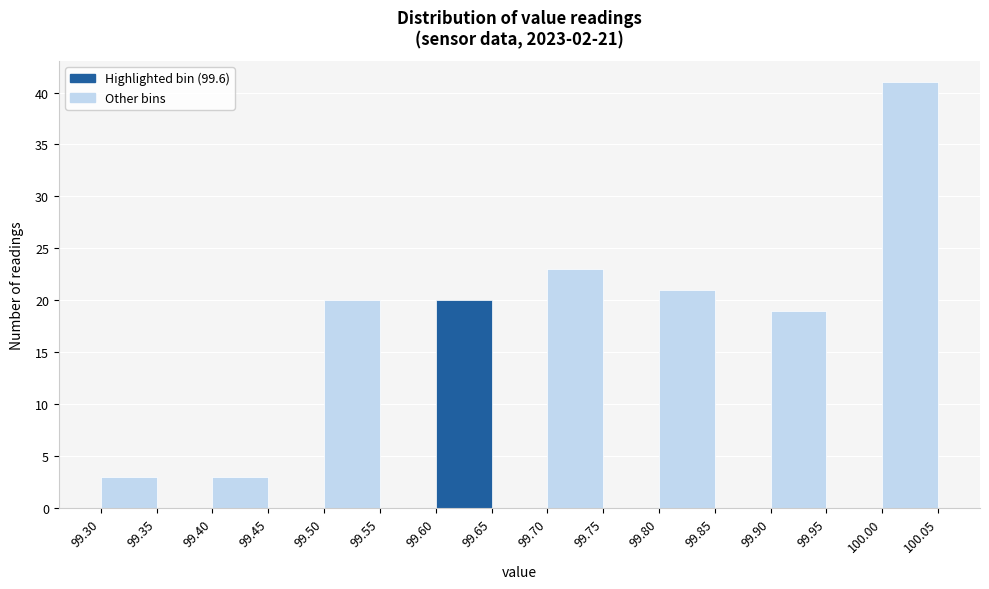

Which range on the x-axis has the tallest bar?

100.00 to 100.05